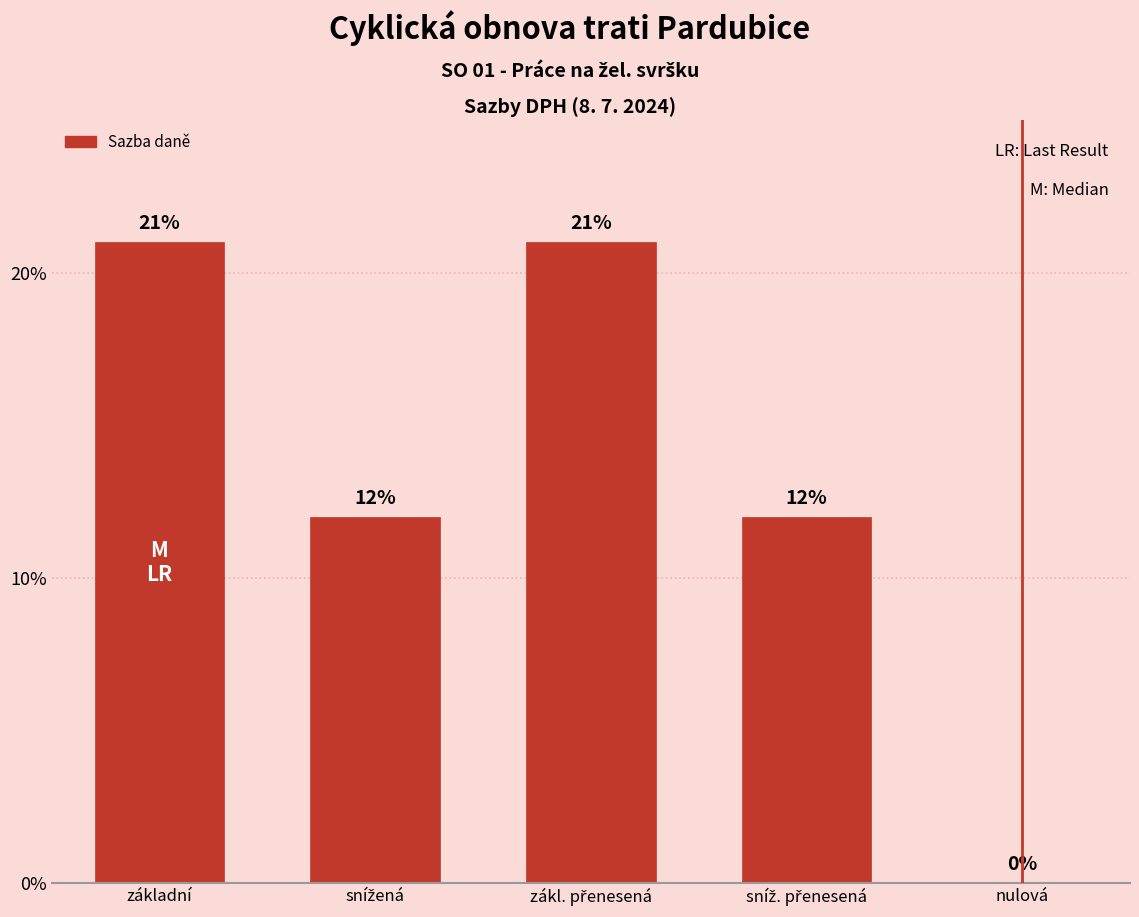

What is the label of the 4th bar from the right?

snížená